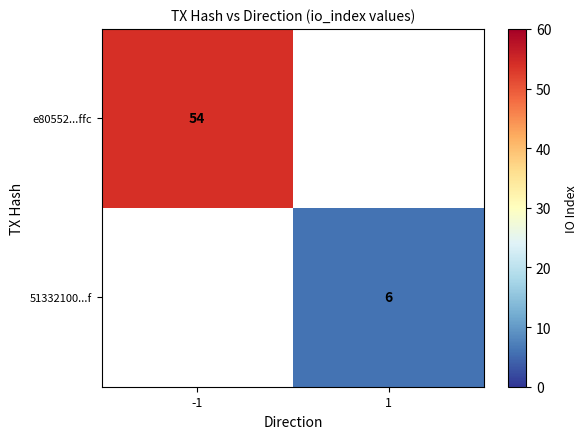

At how many categories does at least one series exceed 24?

1